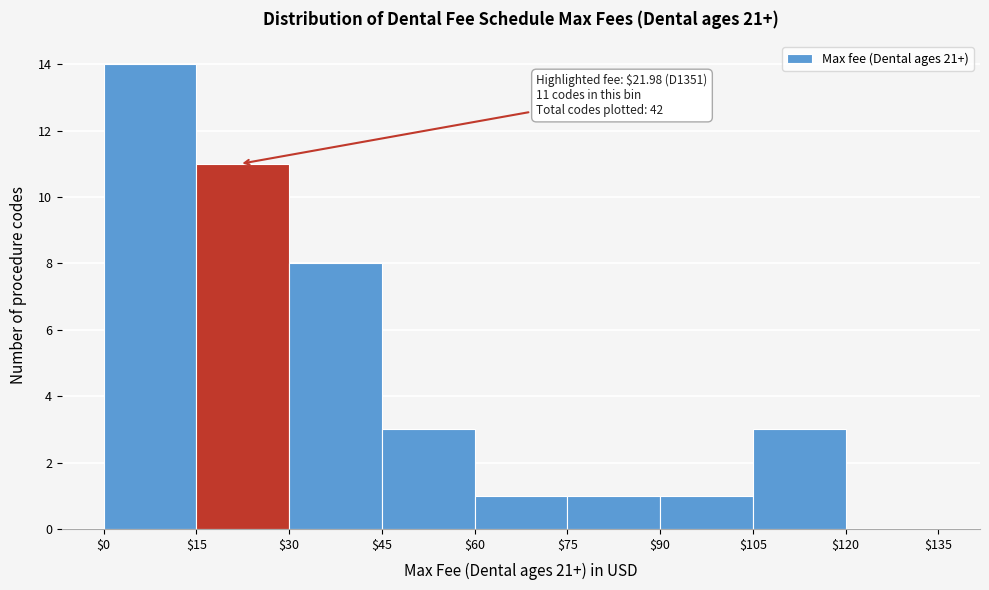

Over which range of the x-axis is the bar tallest?

$0 to $15